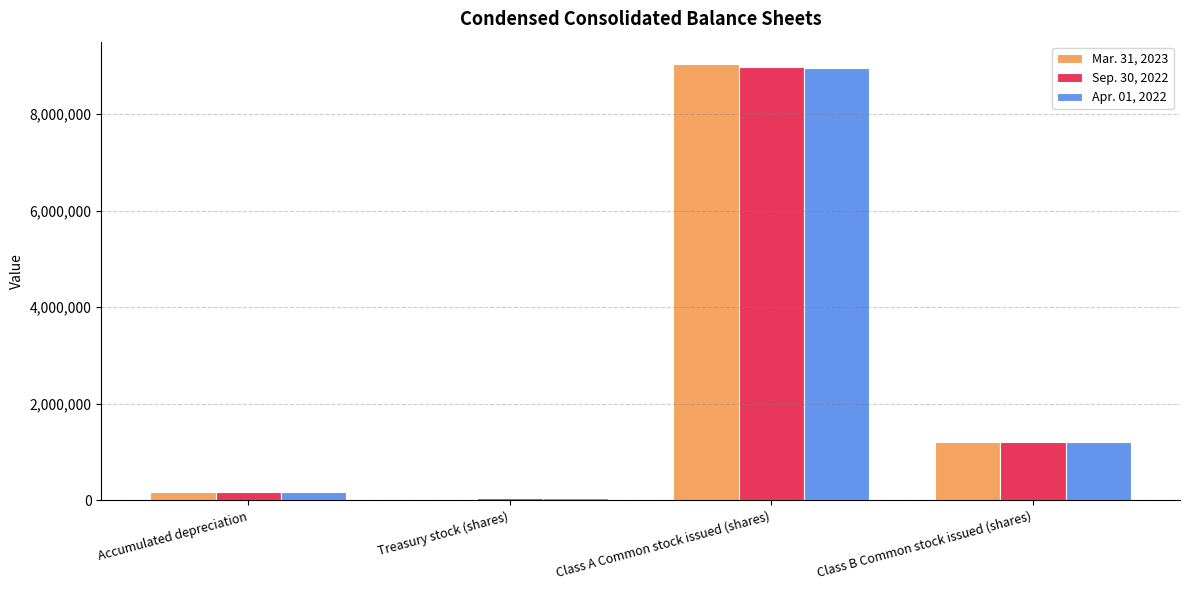

How many data points does each series have?

4